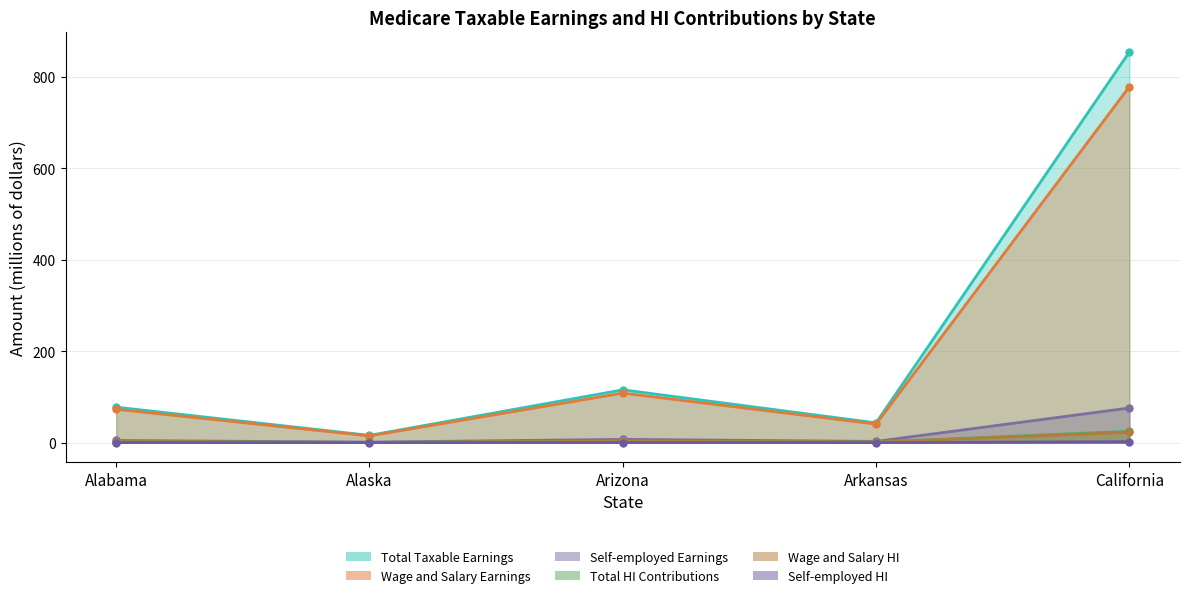

Where does the Total Taxable Earnings series first go above 77?

Alabama